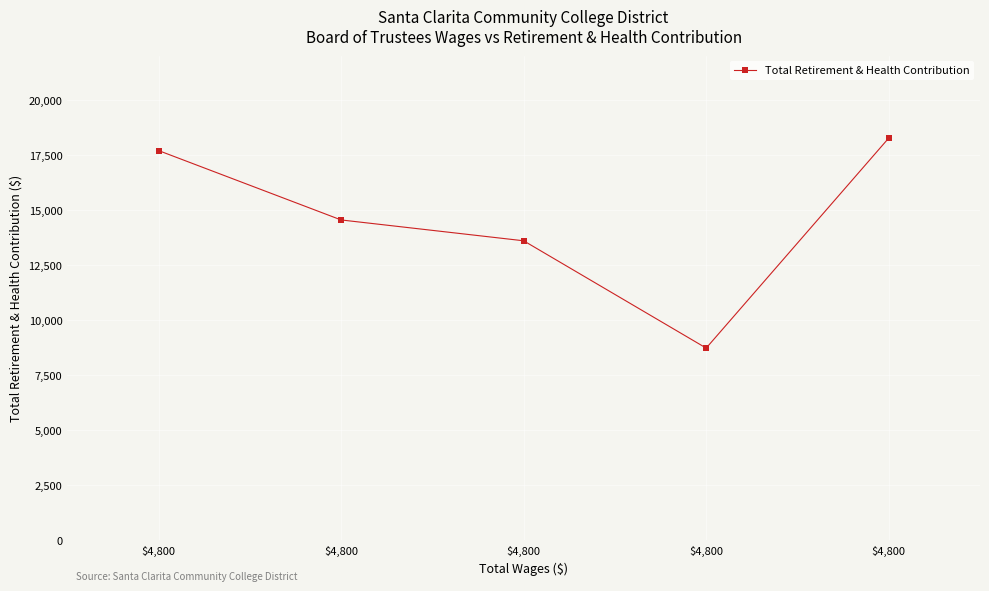

Rank the categories by value from lowest to highest.

$4,800, $4,800, $4,800, $4,800, $4,800